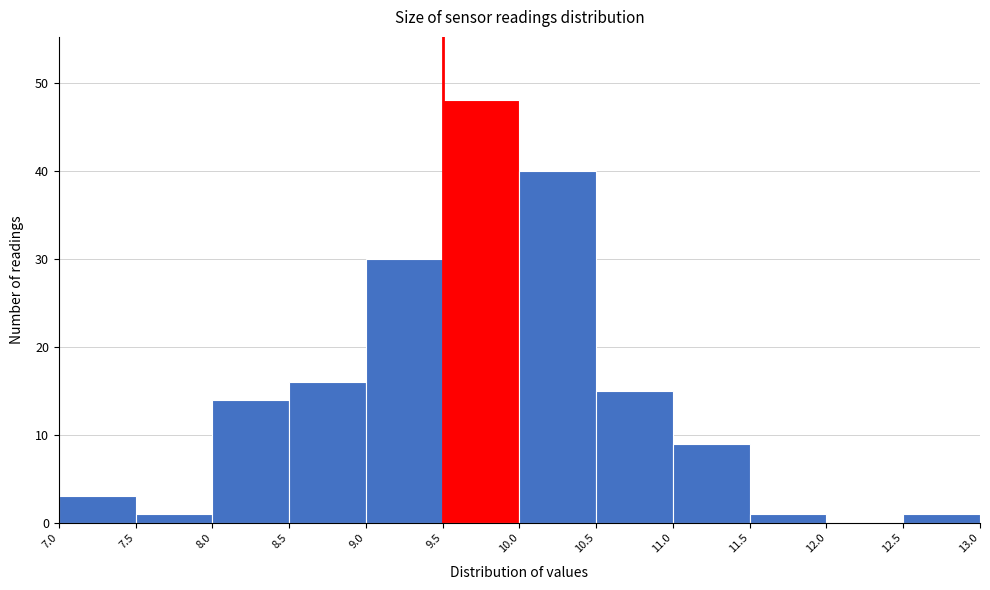

Reading left to right, list every bar in this chart as the range it spans on the x-axis followed by its height. The values are not printed on the chart, so give them approximately, as read against the axis.

7.0 to 7.5: 3
7.5 to 8.0: 1
8.0 to 8.5: 14
8.5 to 9.0: 16
9.0 to 9.5: 30
9.5 to 10.0: 48
10.0 to 10.5: 40
10.5 to 11.0: 15
11.0 to 11.5: 9
11.5 to 12.0: 1
12.0 to 12.5: 0
12.5 to 13.0: 1